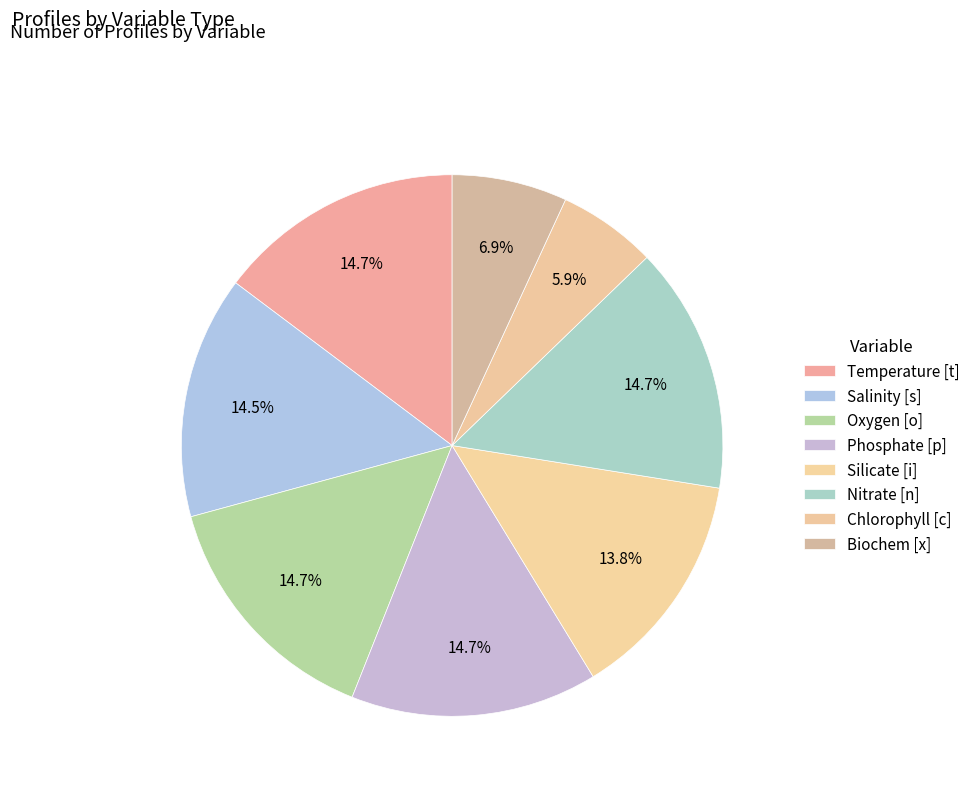

Do Temperature [t] and Silicate [i] together represent more than half of the pie?

No